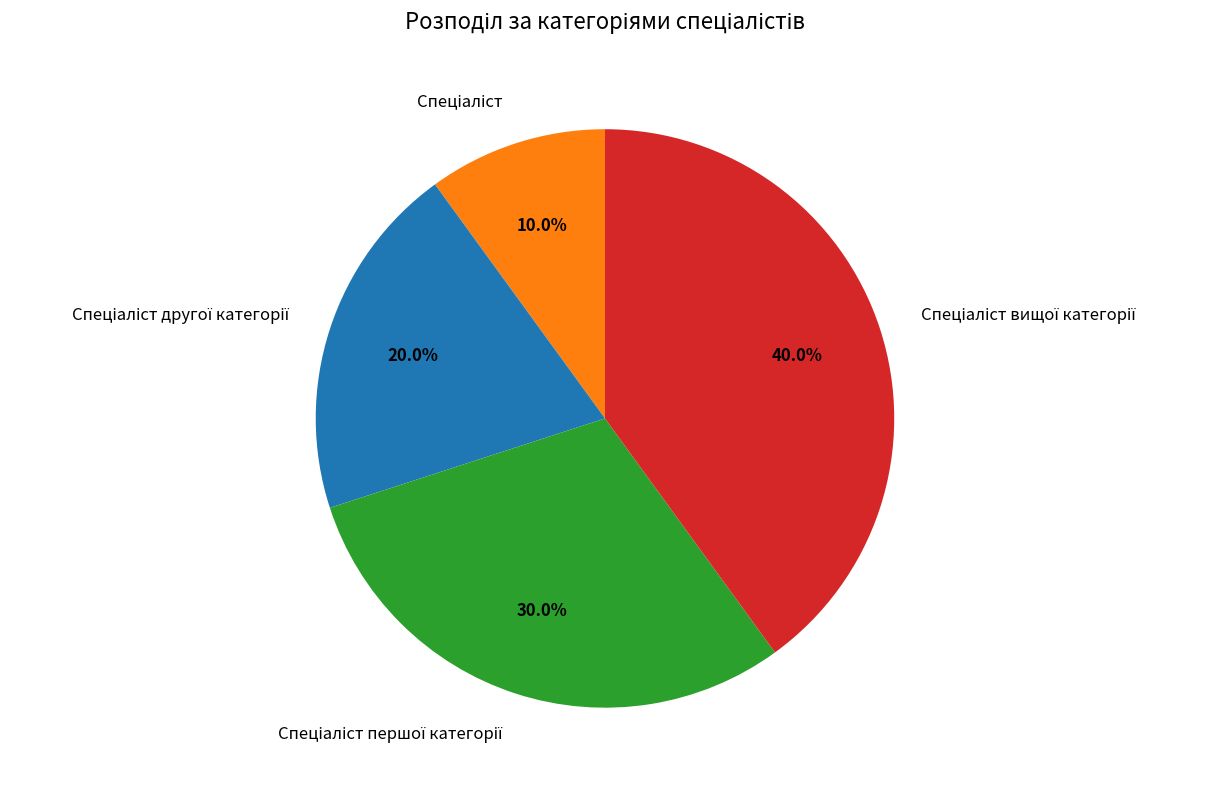

Count the number of slices in the pie.

4